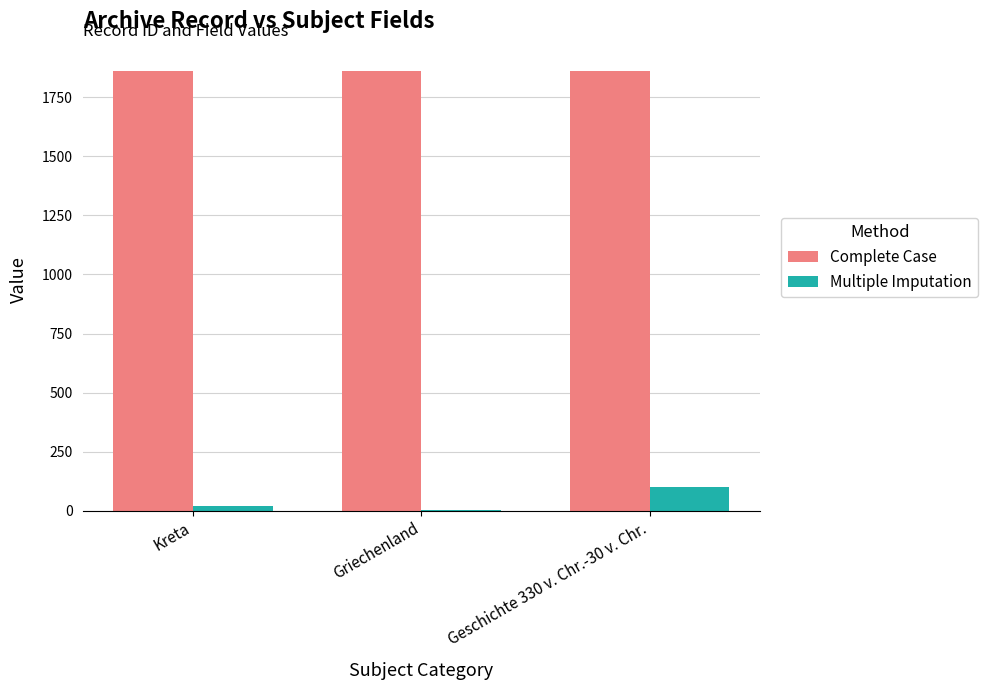

What is the sum of all Multiple Imputation values?

124